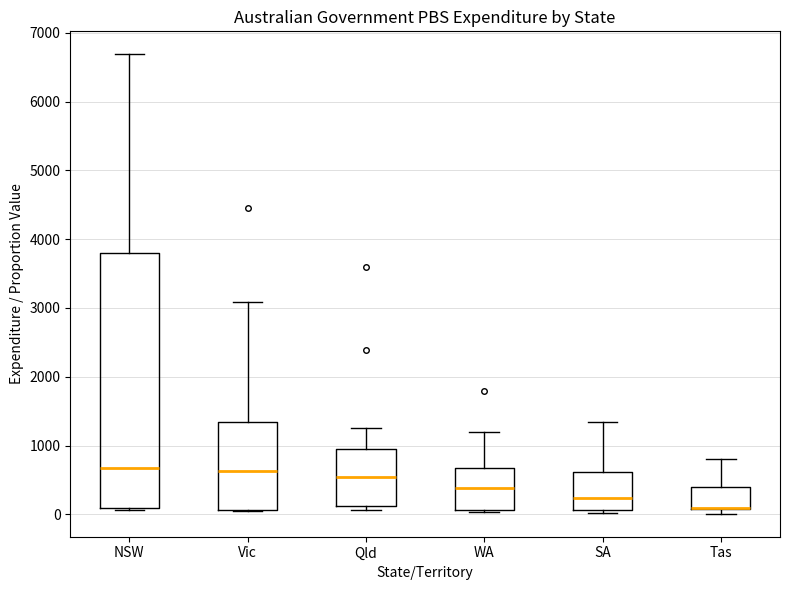

Reading left to right, transcribe this box plot: for each box, give where its median line is, the range the box spans, and where its two whiskers end, as read against the y-axis. The values are not printed on the chart, so give them approximately, as read against the axis.

NSW: median 700, box 100 to 3800, whiskers 100 (just below the box's lower edge) to 6700
Vic: median 600, box 100 to 1300, whiskers 100 to 3100
Qld: median 500, box 100 to 1000, whiskers 100 (just below the box's lower edge) to 1300
WA: median 400, box 100 to 700, whiskers 0 to 1200
SA: median 200, box 100 to 600, whiskers 0 to 1300
Tas: median 100 (drawn on the box's lower edge), box 100 to 400, whiskers 0 to 800